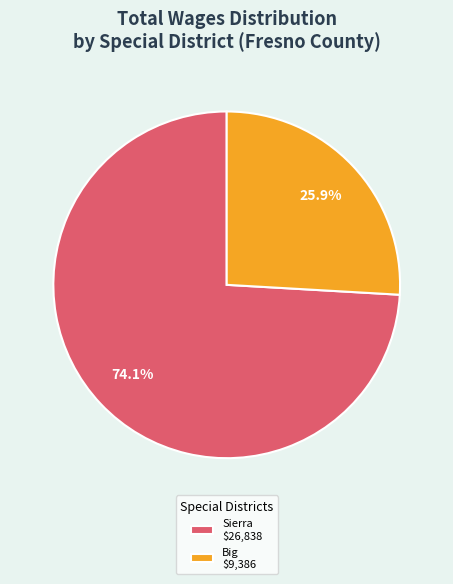

Rank the categories by value from highest to lowest.

Sierra $26,838, Big $9,386